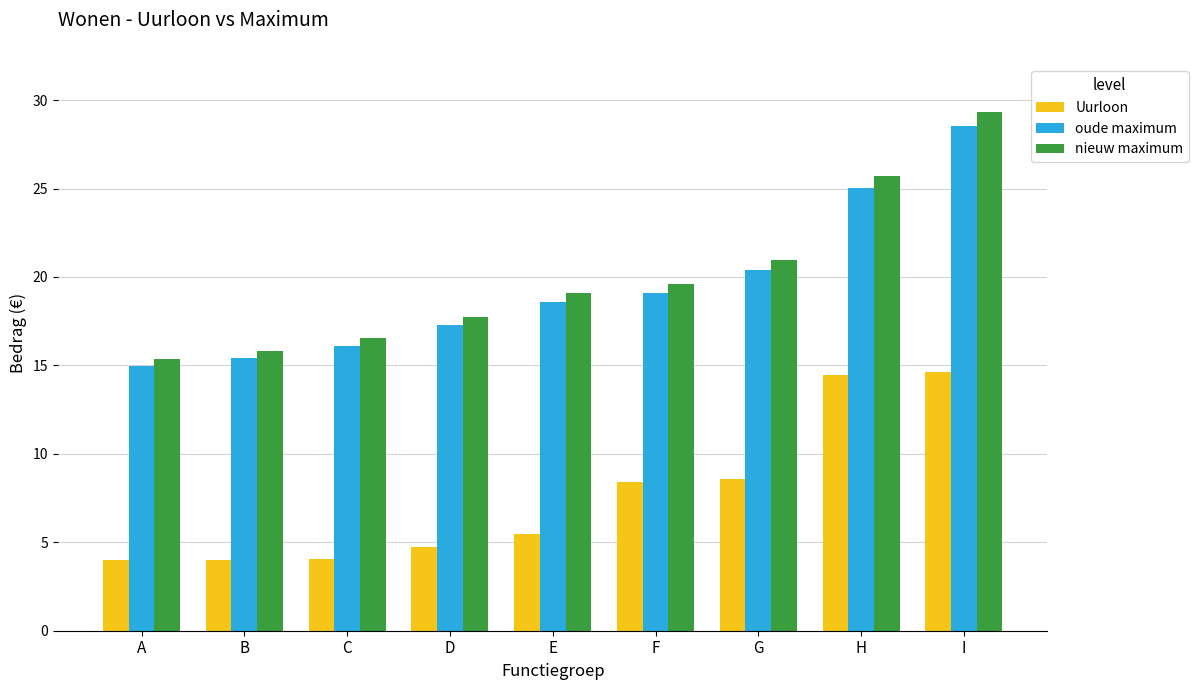

How many data points in Uurloon are above 5?

5